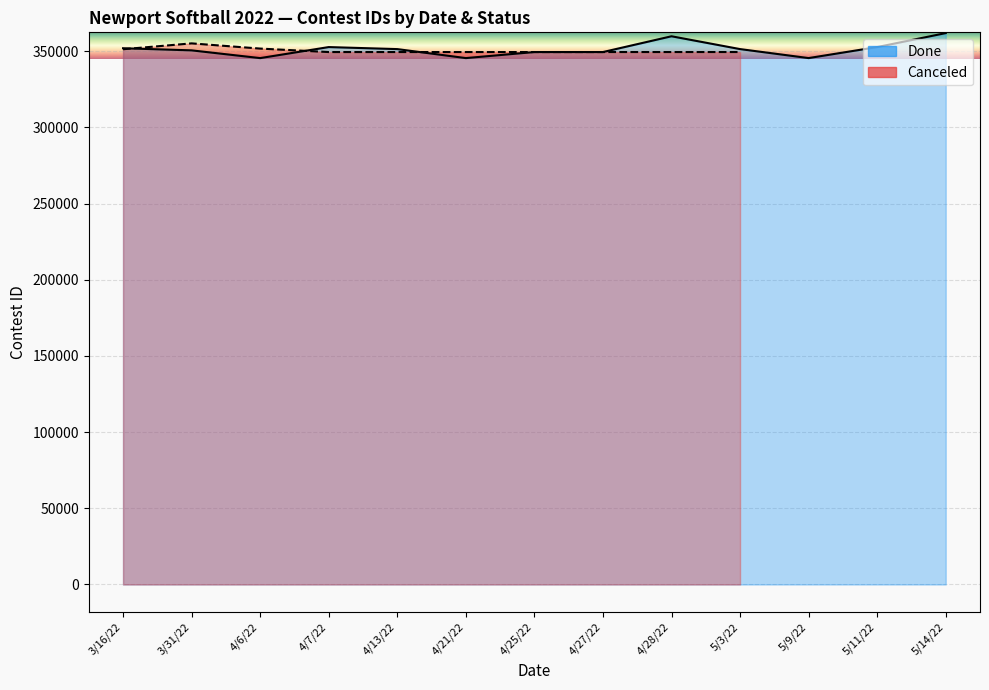

What is the minimum value shown in the chart?

345467